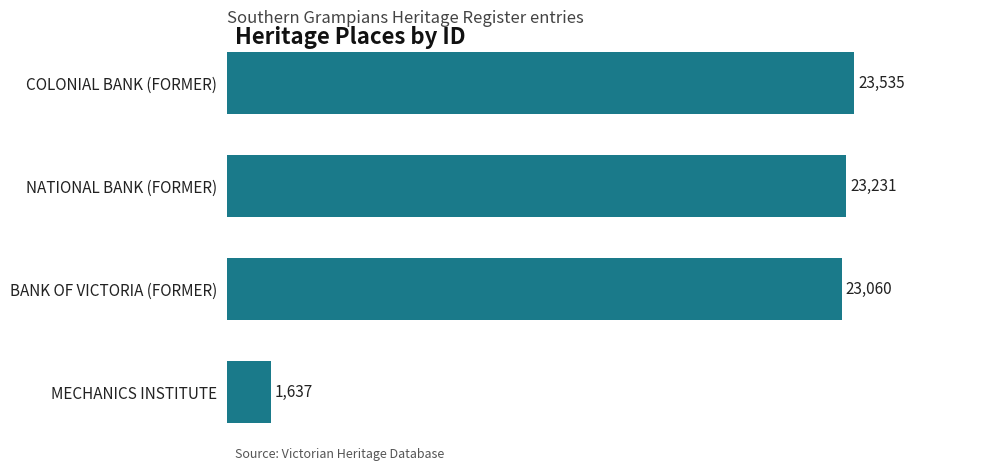

The chart shows a value of 9960 at BANK OF VICTORIA (FORMER). True or false?

False